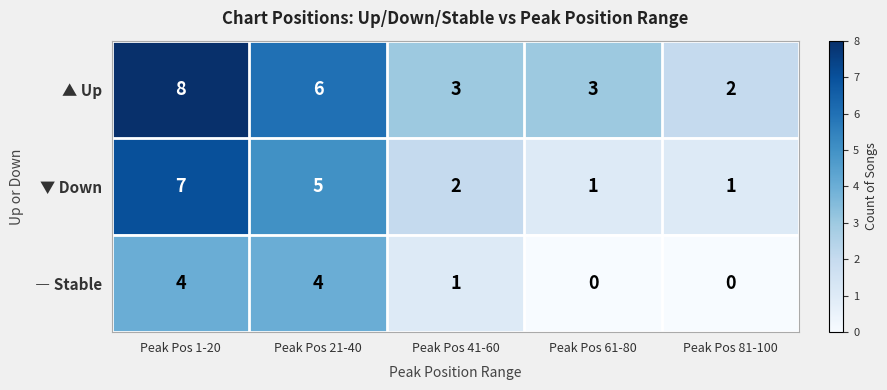

At which category is the sum across all series the highest?

Peak Pos 1-20